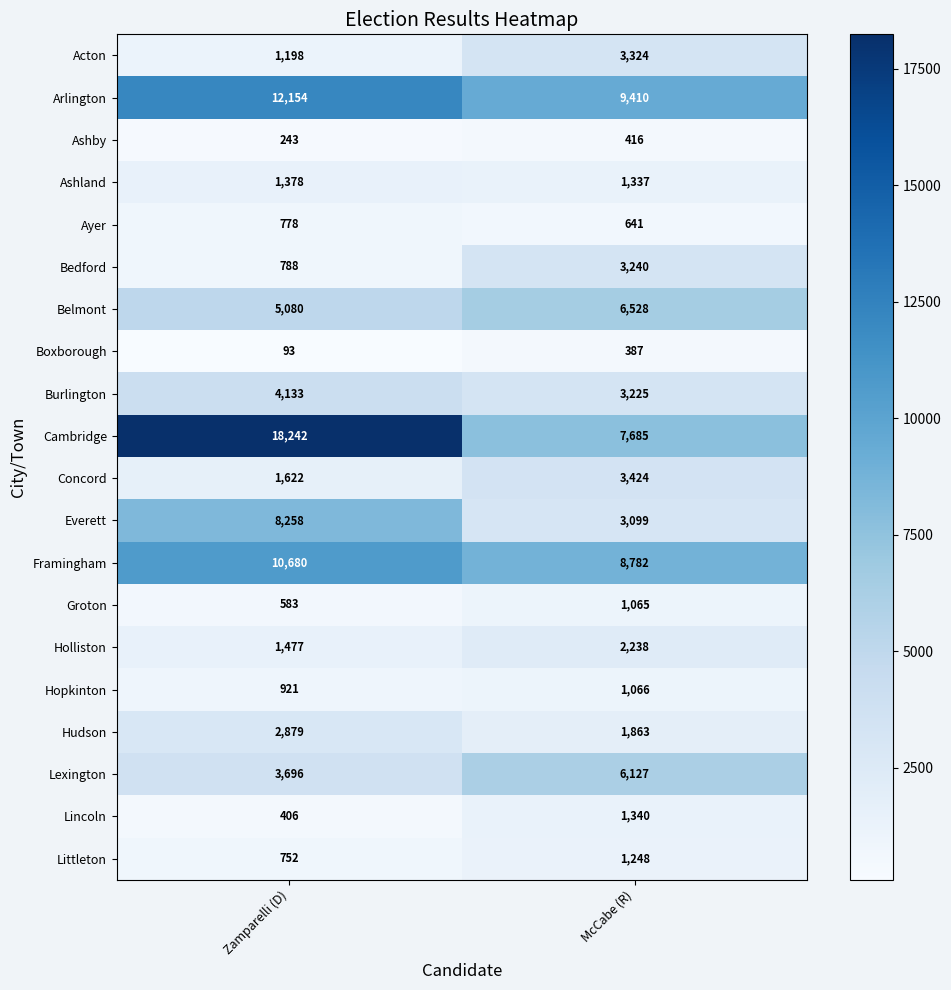

What is the difference between the highest and lowest values at Zamparelli (D)?

18149